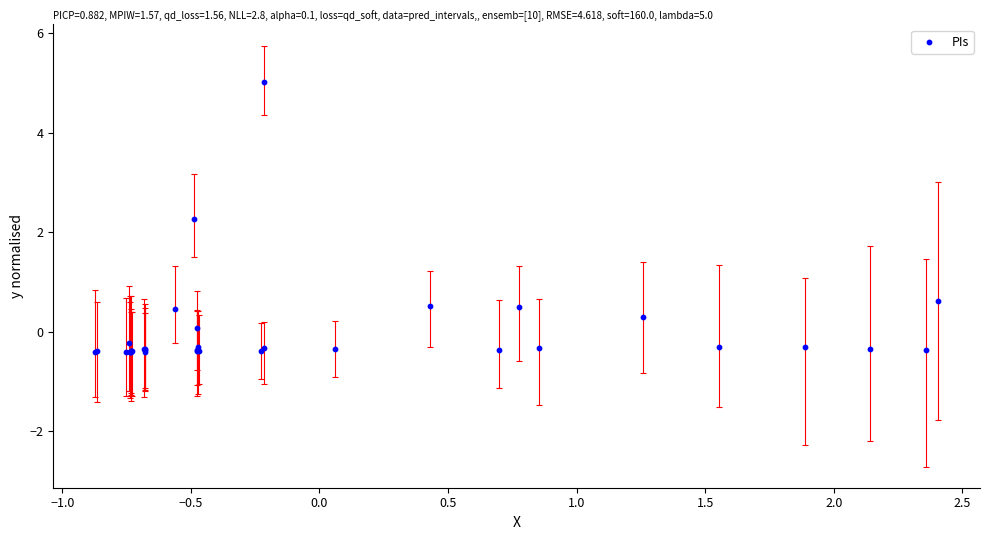

What Y value in the scatter plot is closest to 2?

2.3